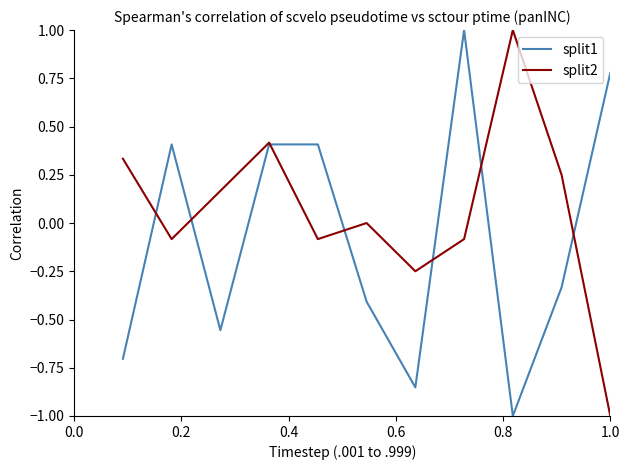

What is the lowest value of the split2 series?

-1.0